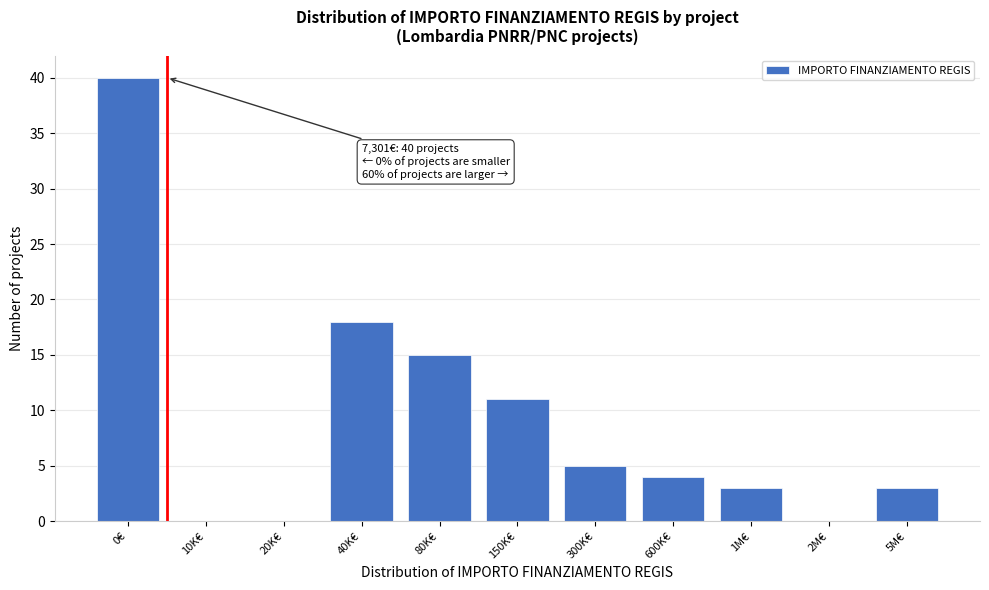

Reading left to right, transcribe all the data shown in this chart.

0€=40	10K€=0	20K€=0	40K€=18	80K€=15	150K€=11	300K€=5	600K€=4	1M€=3	2M€=0	5M€=3